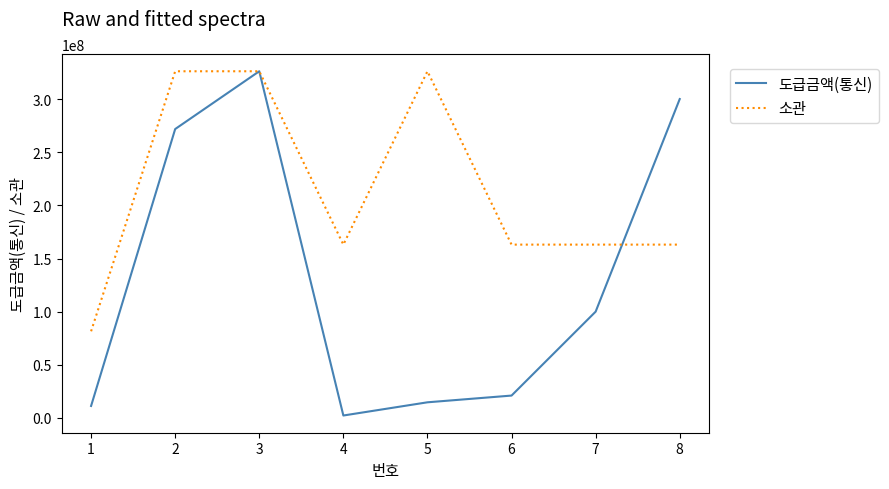

How many interior local valleys does the 도급금액(통신) series have?

1